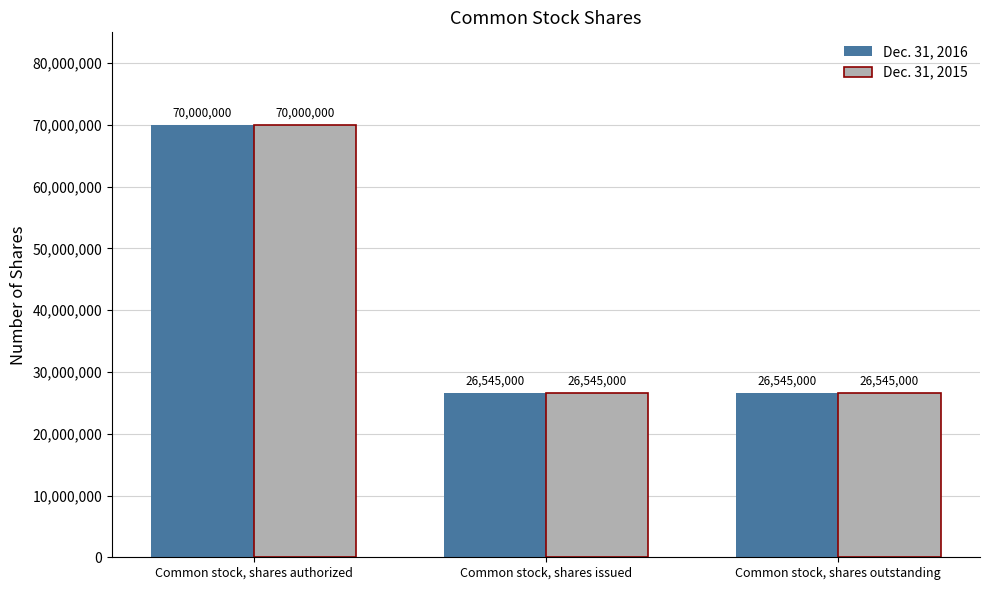

The value of Dec. 31, 2016 at Common stock, shares outstanding is 11162719. True or false?

False